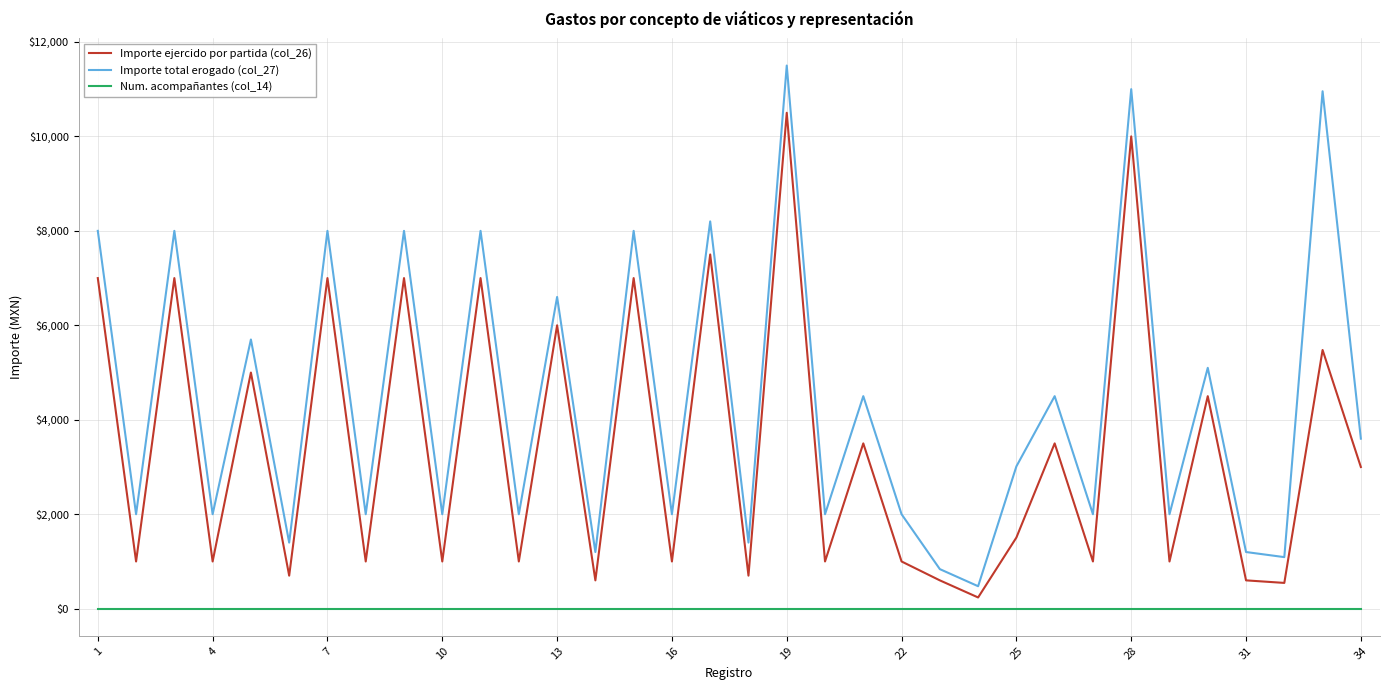

What is the difference between the maximum and minimum values in the Importe ejercido por partida (col_26) series?

10262.0